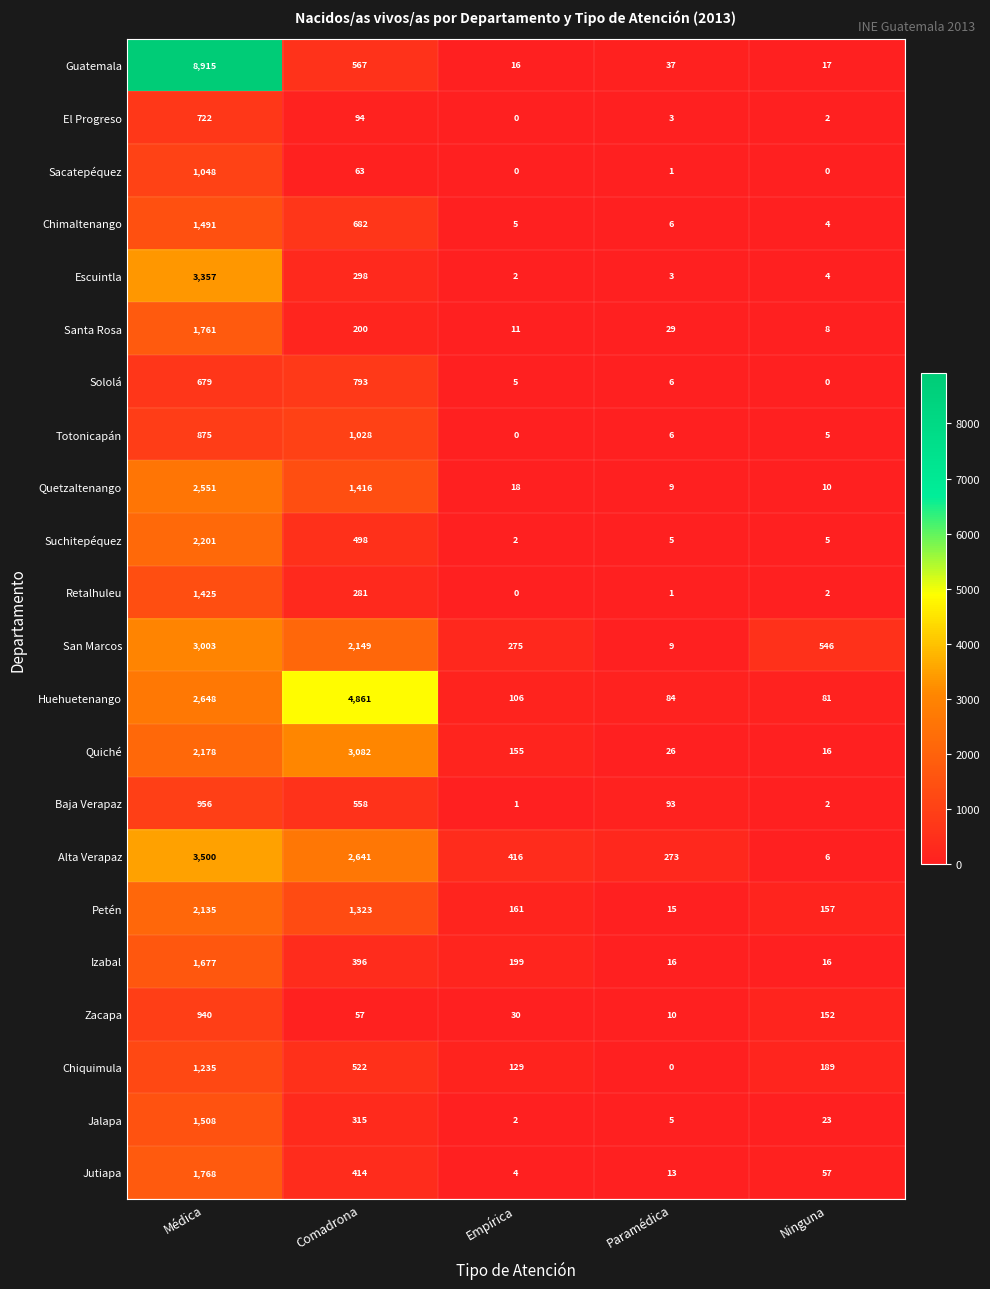

Which series changed the most between Médica and Comadrona?

Guatemala